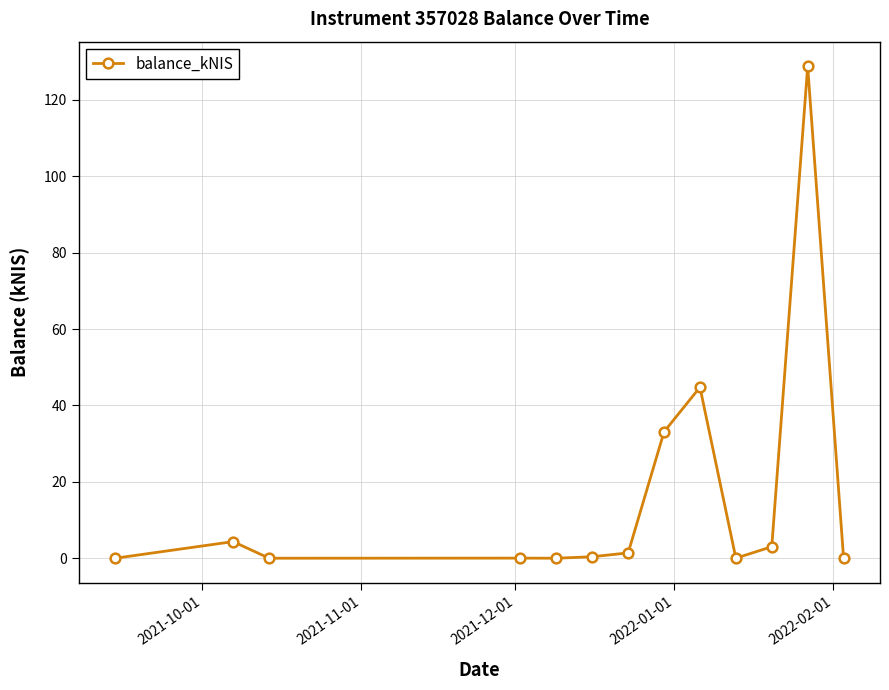

True or false: the data has more than 2 interior local peaks.

True